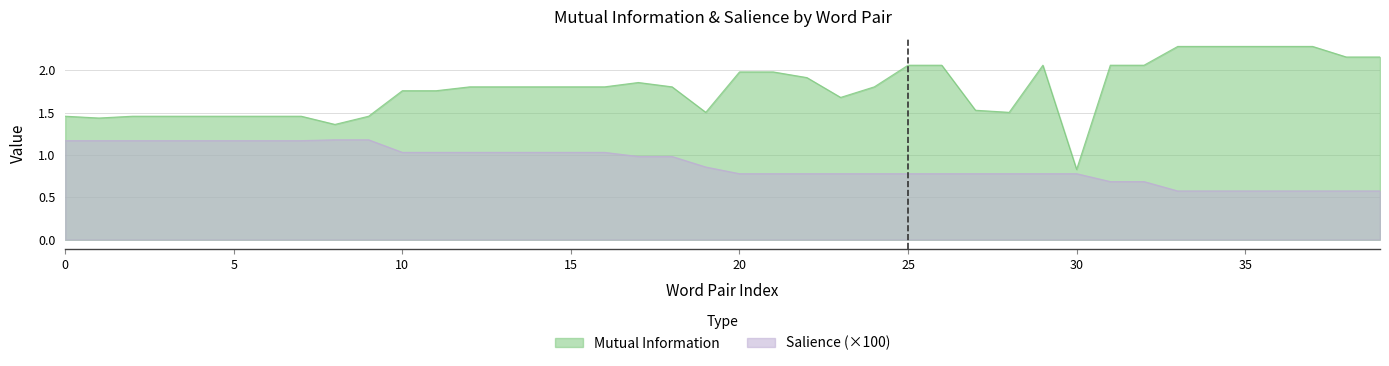

Is the value of Mutual Information at 25 greater than the value of Salience at 12?

Yes